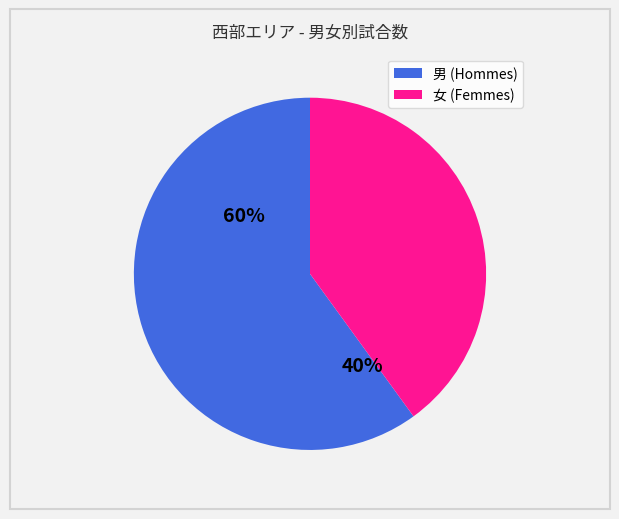

Which slice is the largest?

男